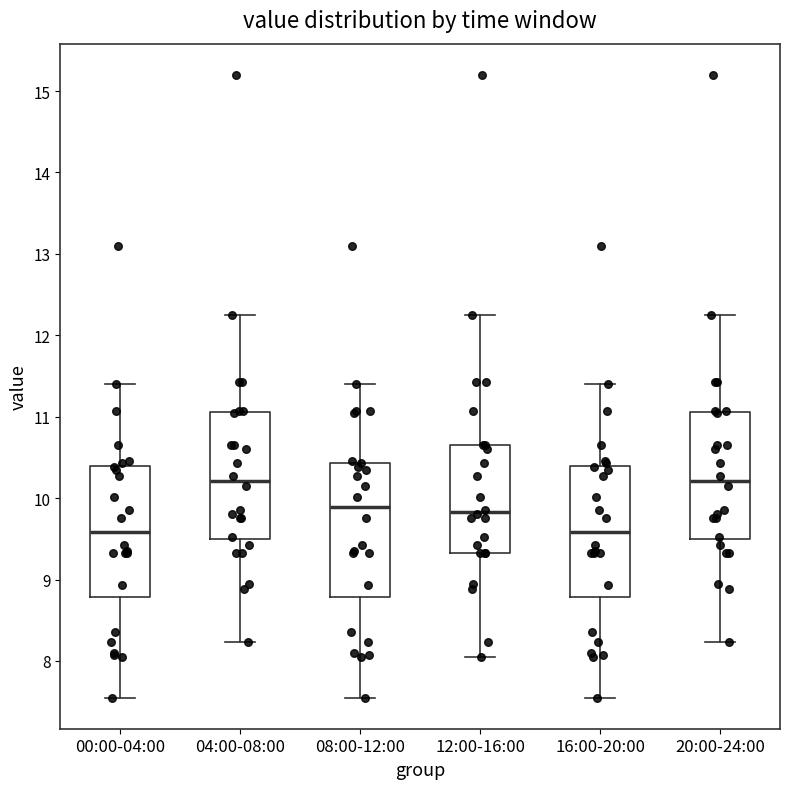

Reading left to right, read every box against the y-axis: the position of its median line, the range the box covers, and the ends of its whiskers. The values are not printed on the chart, so give them approximately, as read against the axis.

00:00-04:00: median 9.6, box 8.8 to 10.4, whiskers 7.6 to 11.4
04:00-08:00: median 10.2, box 9.5 to 11.1, whiskers 8.2 to 12.3
08:00-12:00: median 9.9, box 8.8 to 10.4, whiskers 7.6 to 11.4
12:00-16:00: median 9.8, box 9.3 to 10.7, whiskers 8.1 to 12.3
16:00-20:00: median 9.6, box 8.8 to 10.4, whiskers 7.6 to 11.4
20:00-24:00: median 10.2, box 9.5 to 11.1, whiskers 8.2 to 12.3